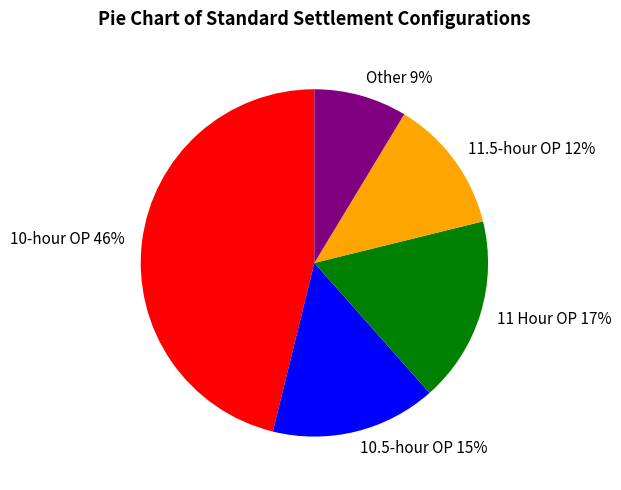

True or false: Other accounts for 9% of the total.

True